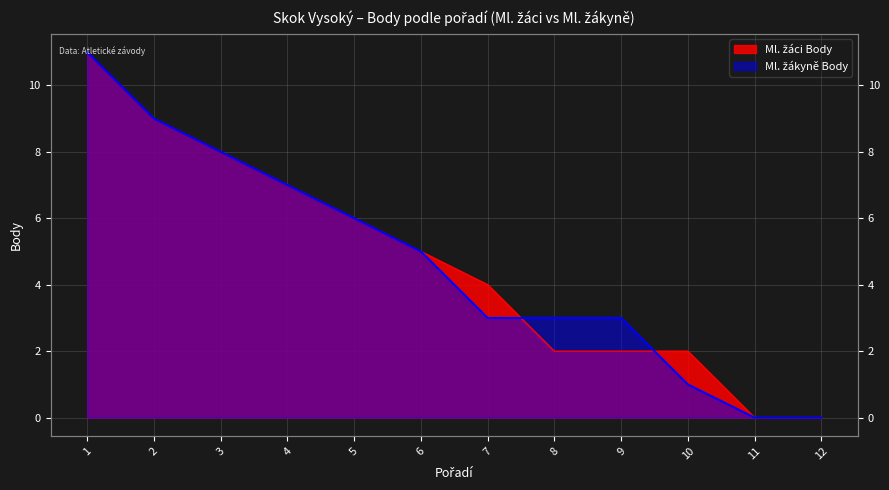

Which series has the largest range (max minus min)?

Ml. žáci Body